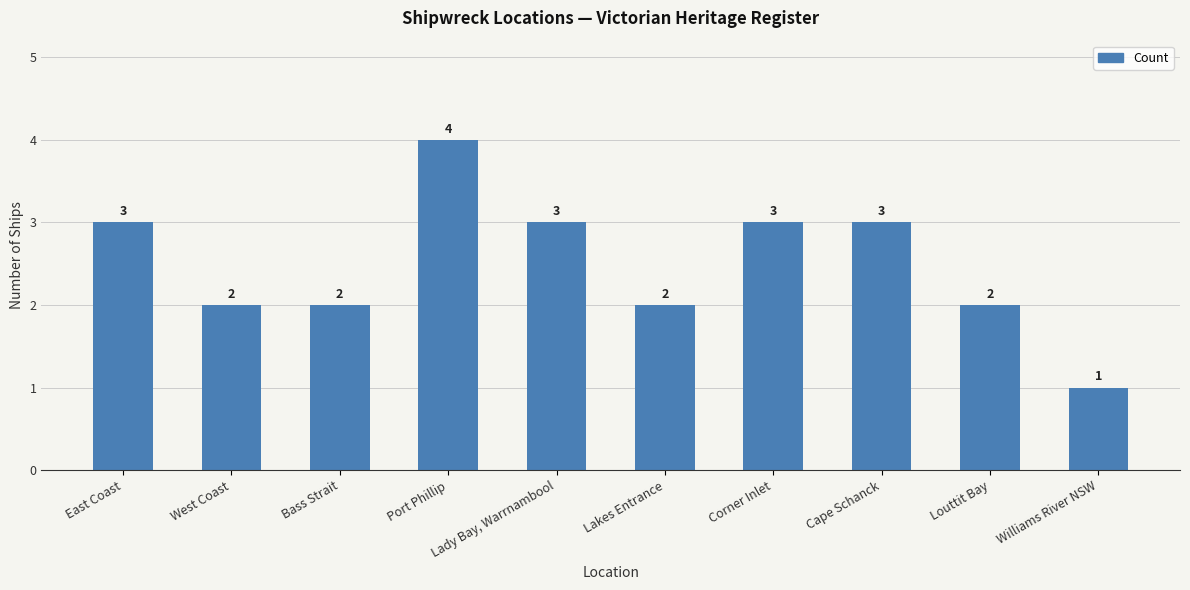

Reading left to right, extract all data points from this chart.

3	2	2	4	3	2	3	3	2	1